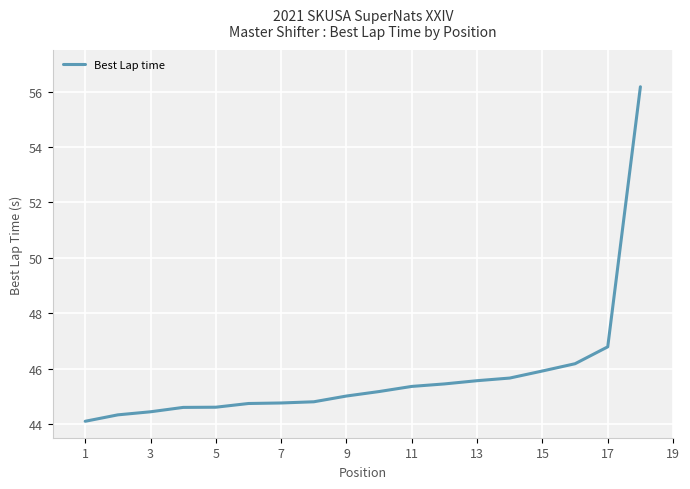

What is the greatest value displayed?

56.2